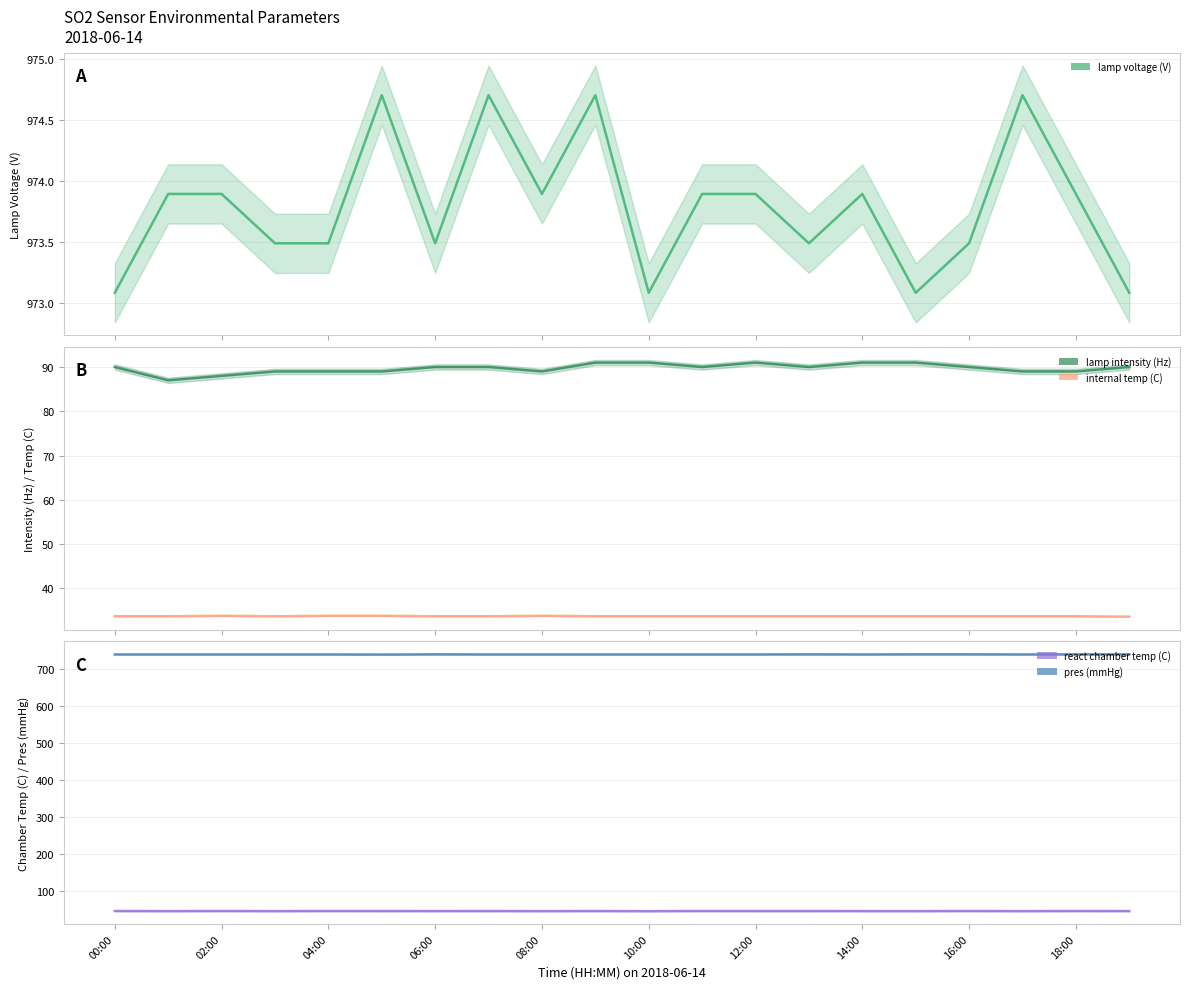

Rank the series by their maximum value, from lowest to highest.

internal temp (C), react chamber temp (C), lamp intensity (Hz), pres (mmHg), lamp voltage (V)